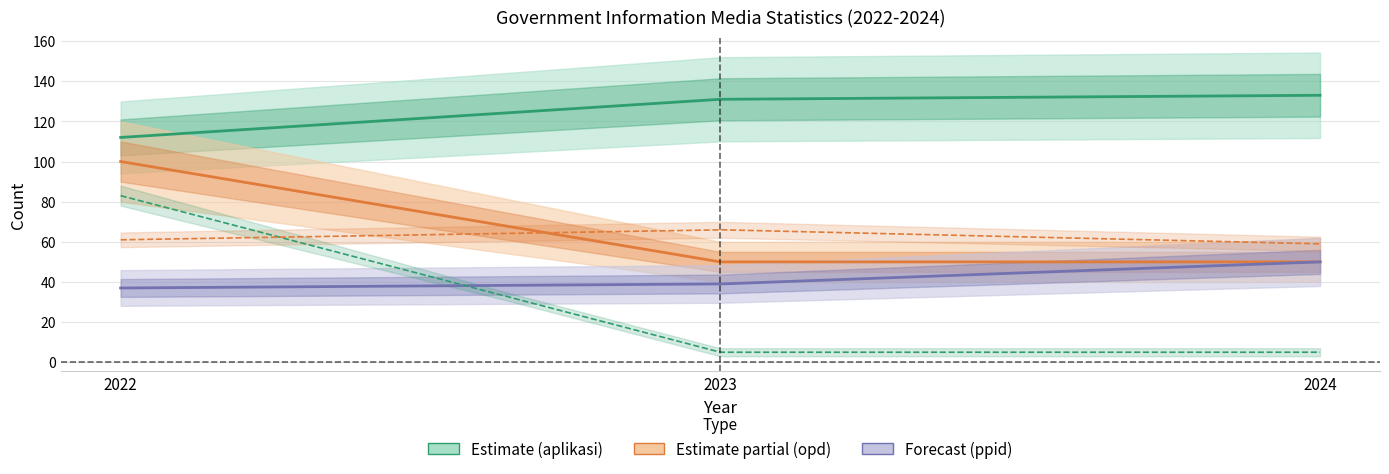

Reading right to left, what are all the values shown in this chart?

jumlah_aplikasi_milik_pemerintah_kota_jambi: 2024=133	2023=131	2022=112
jumlah_media_yang_bekerja_sama: 2024=59	2023=66	2022=61
jumlah_ppid: 2024=50	2023=39	2022=37
jumlah_media_sosialisasi_milik_pemerintah: 2024=5	2023=5	2022=83
jumlah_opd_yang_memiliki_sistem_informasi: 2024=50	2023=50	2022=100